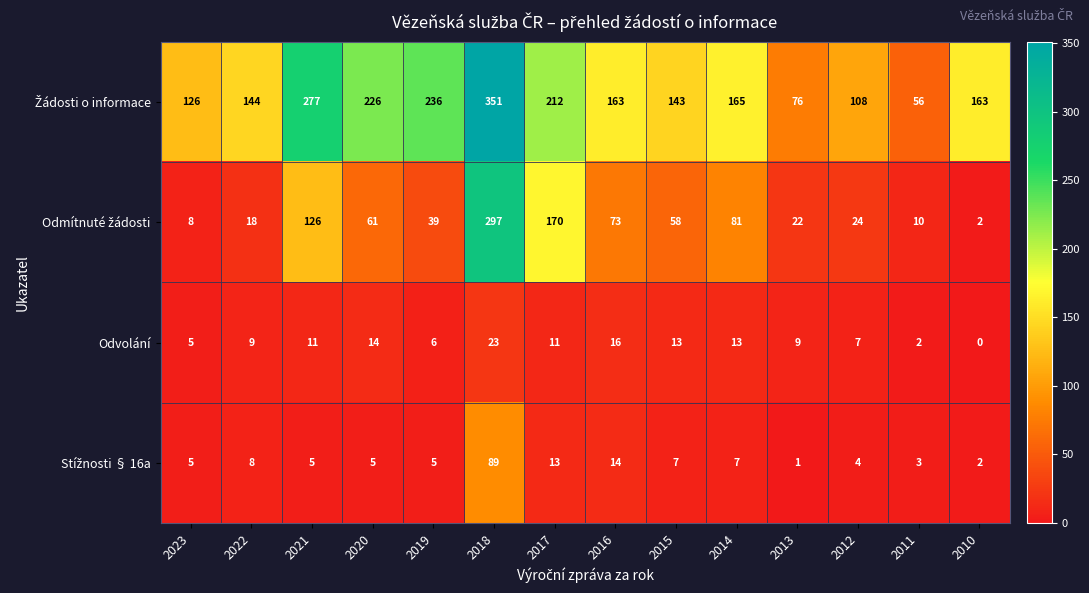

What is the average value of the Odvolání series?

10